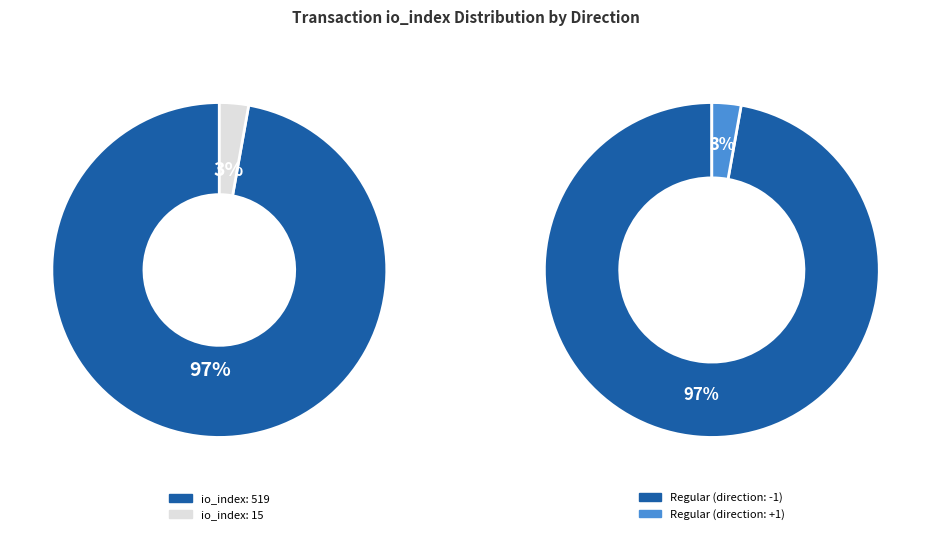

What is the total percentage of 519 and 15?

100.0%